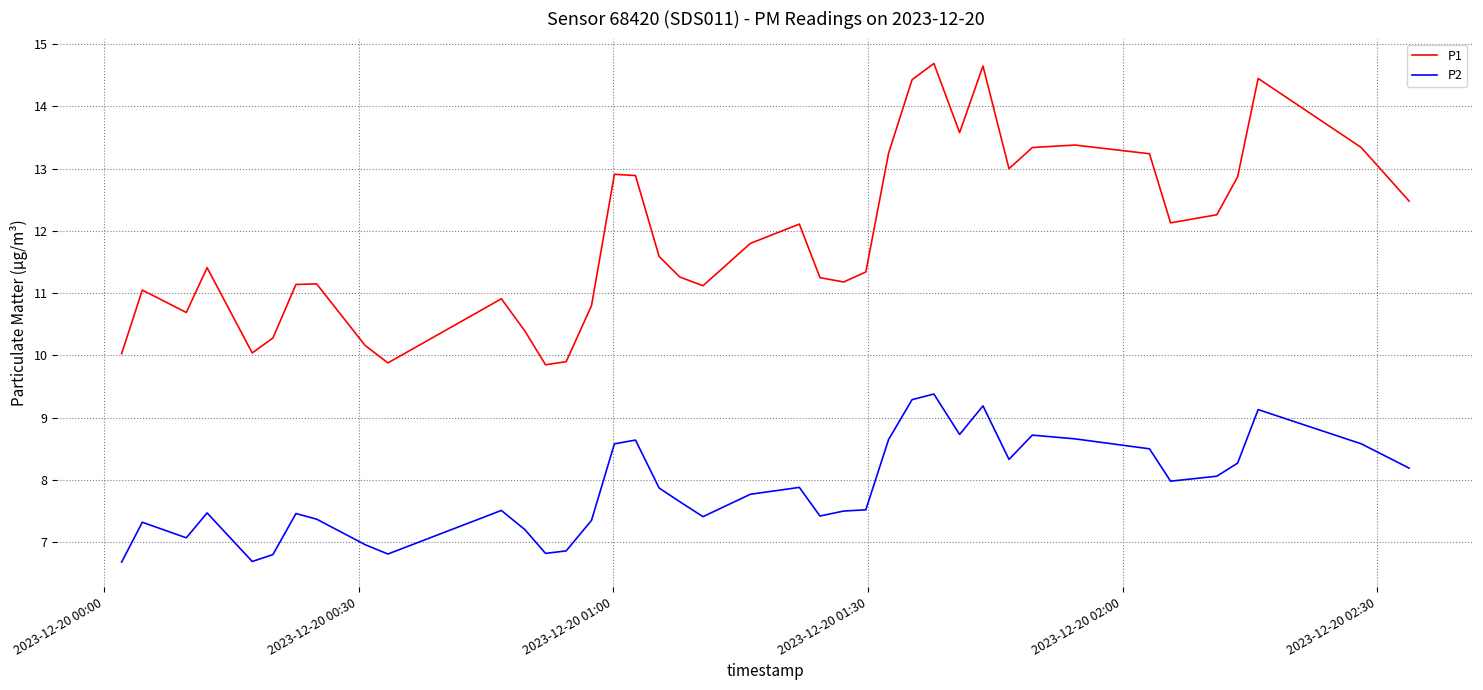

What are all the series names shown in the legend?

P1, P2